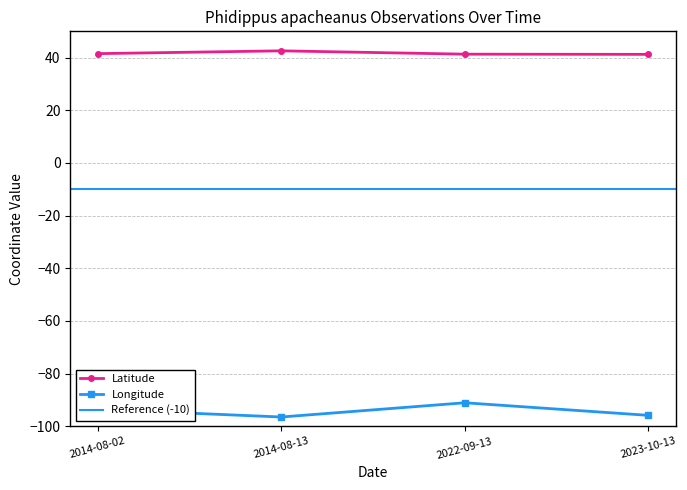

Reading left to right, transcribe all the data shown in this chart.

Latitude: 41.5	42.6	41.3	41.3
Longitude: -93.6	-96.5	-91.1	-95.9